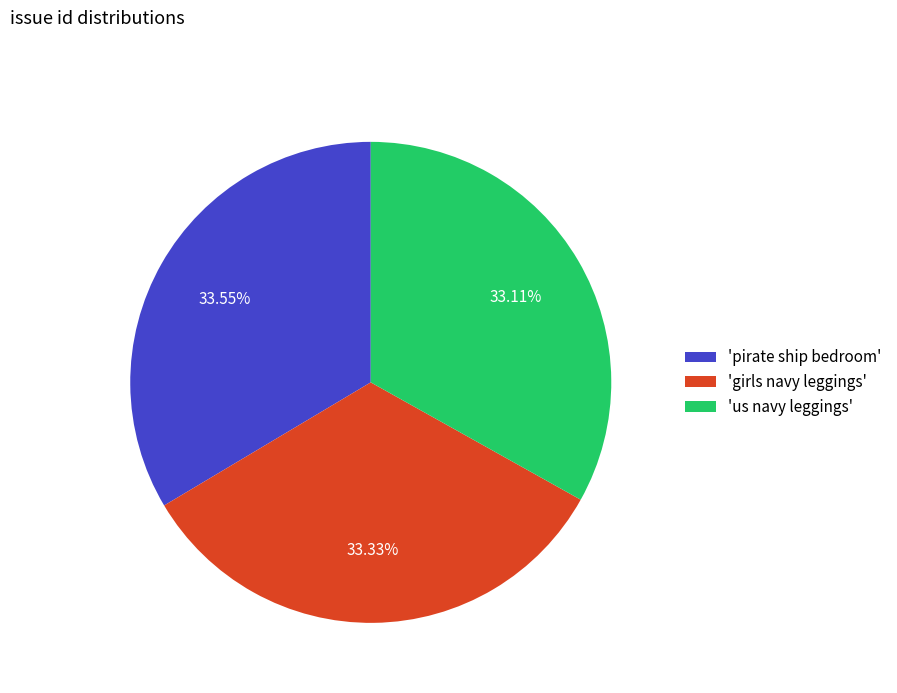

Is the sum of 'us navy leggings' and 'pirate ship bedroom' greater than half?

Yes